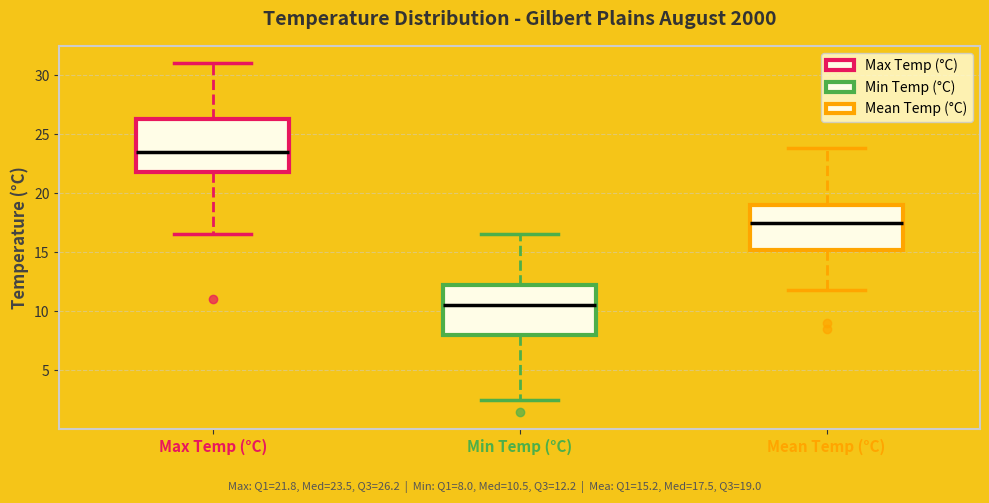

Reading left to right, read every box against the y-axis: the position of its median line, the range the box covers, and the ends of its whiskers. The values are not printed on the chart, so give them approximately, as read against the axis.

Max Temp (°C): median 23.5, box 22.0 to 26.5, whiskers 16.5 to 31.0
Min Temp (°C): median 10.5, box 8.0 to 12.5, whiskers 2.5 to 16.5
Mean Temp (°C): median 17.5, box 15.0 to 19.0, whiskers 12.0 to 24.0